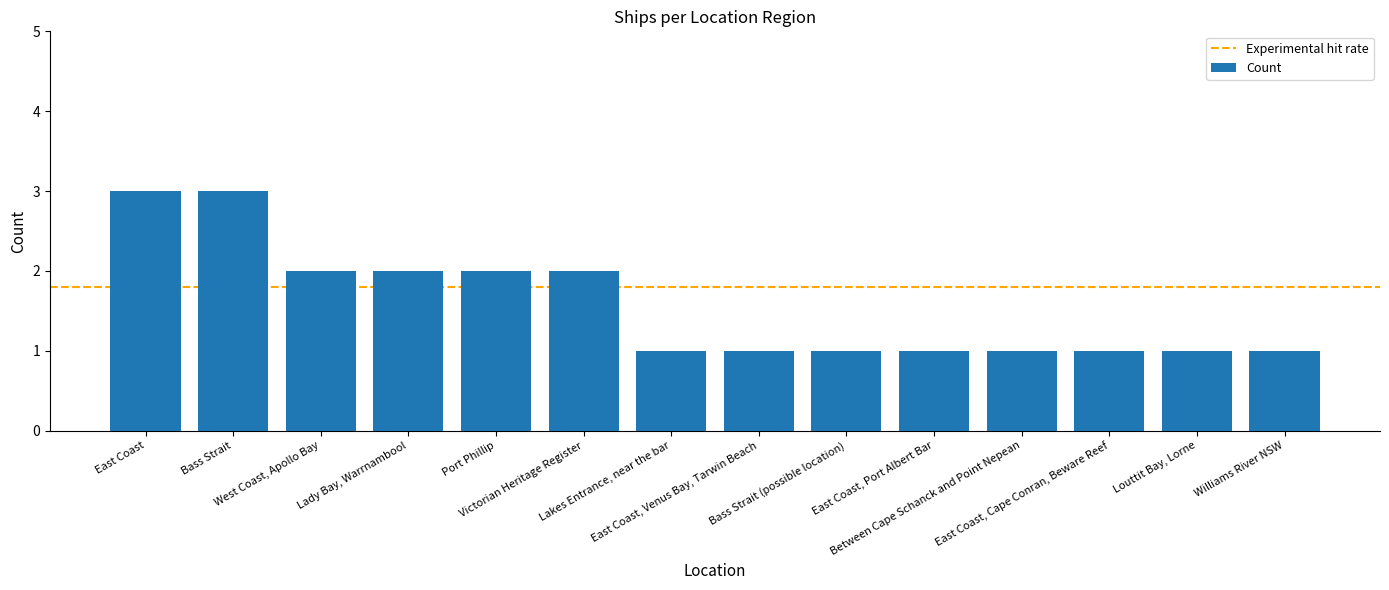

Reading left to right, transcribe all the data shown in this chart.

3	3	2	2	2	2	1	1	1	1	1	1	1	1